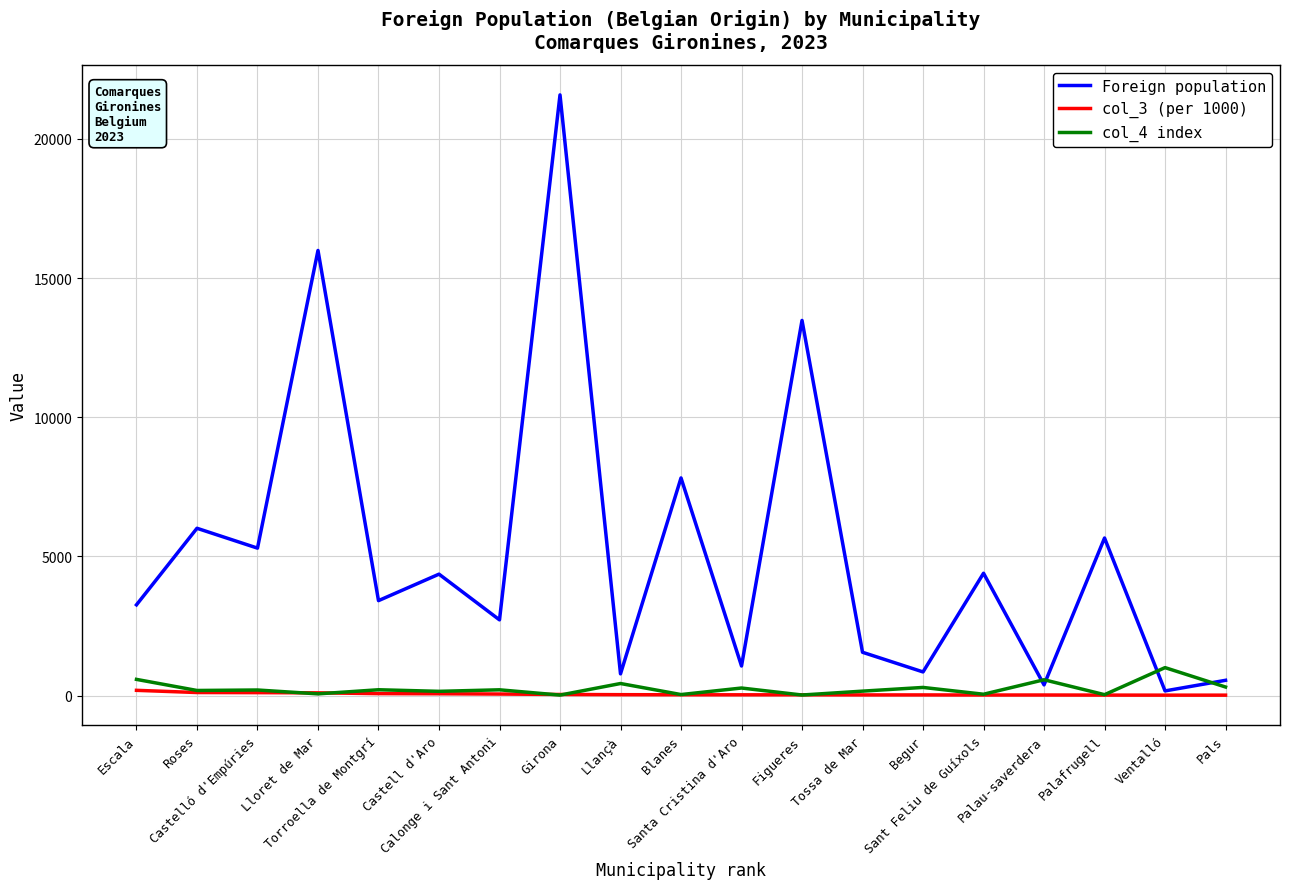

True or false: Foreign population has more than 2 points higher than both neighbors.

True